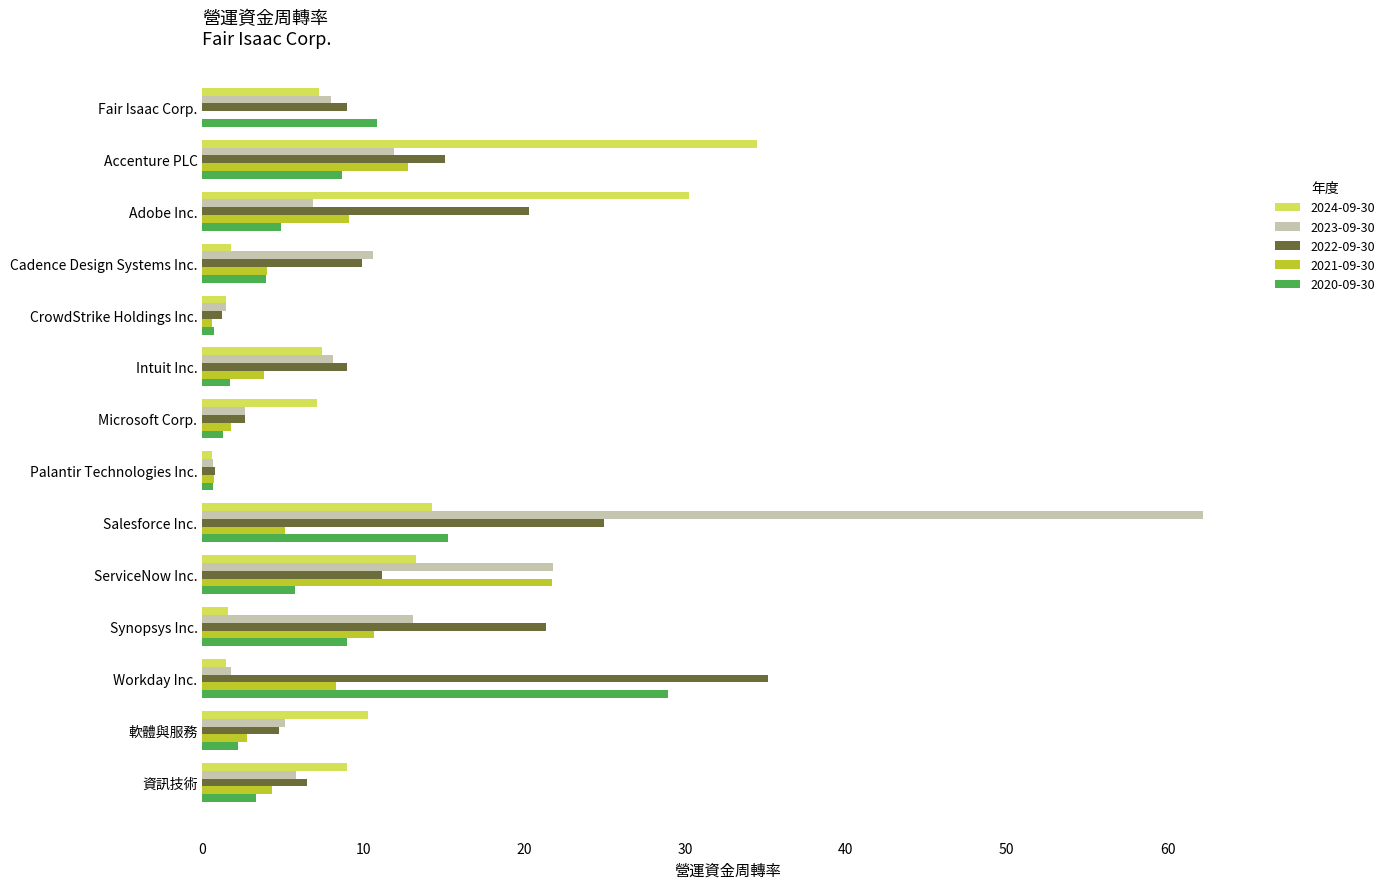

At which label does 2022-09-30 reach its peak?

Workday Inc.